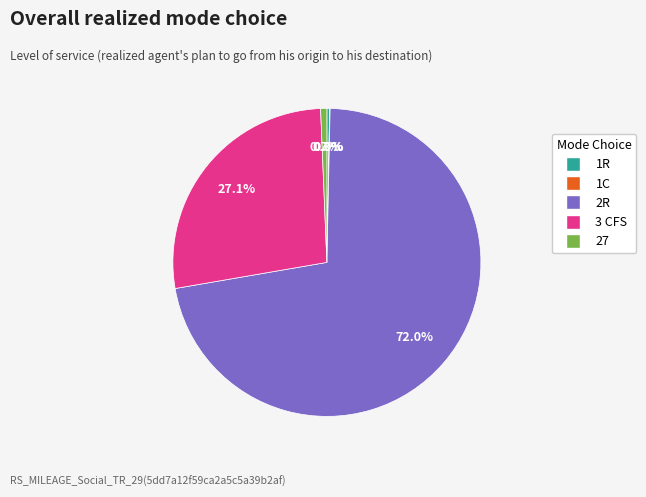

Which category has the biggest portion of the pie?

2R